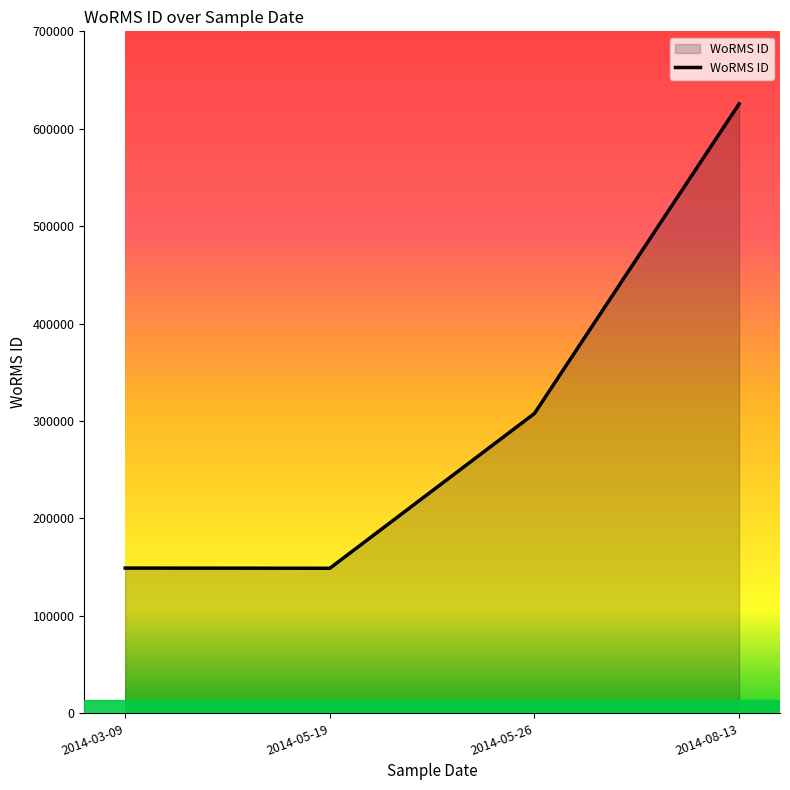

At which category does the chart reach its peak across all series?

2014-08-13